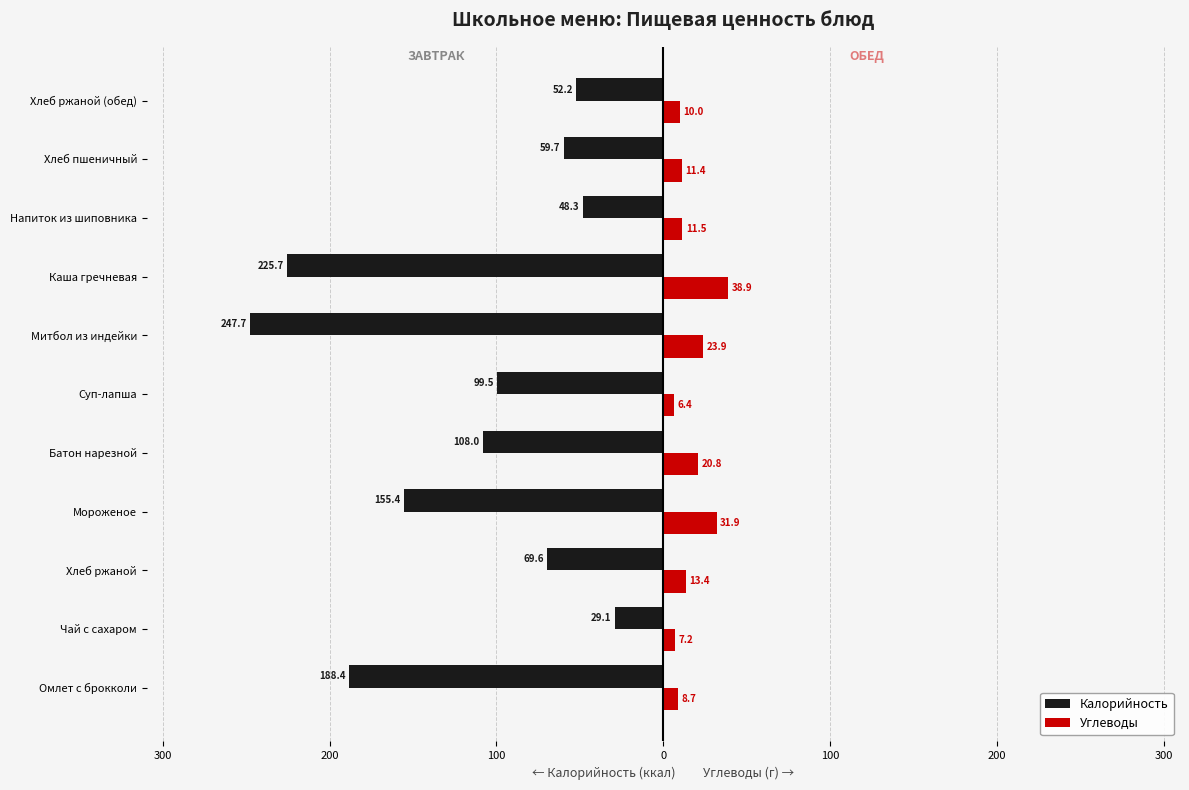

What is the value of the Углеводы bar at the 3rd from the left?

13.4